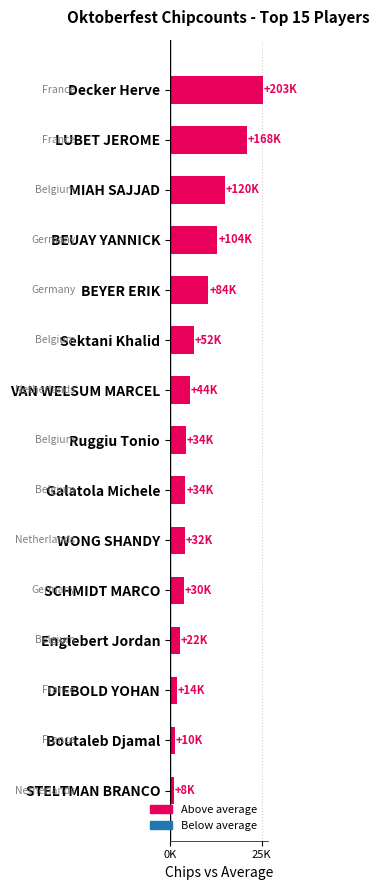

Does the chart contain any negative values?

No